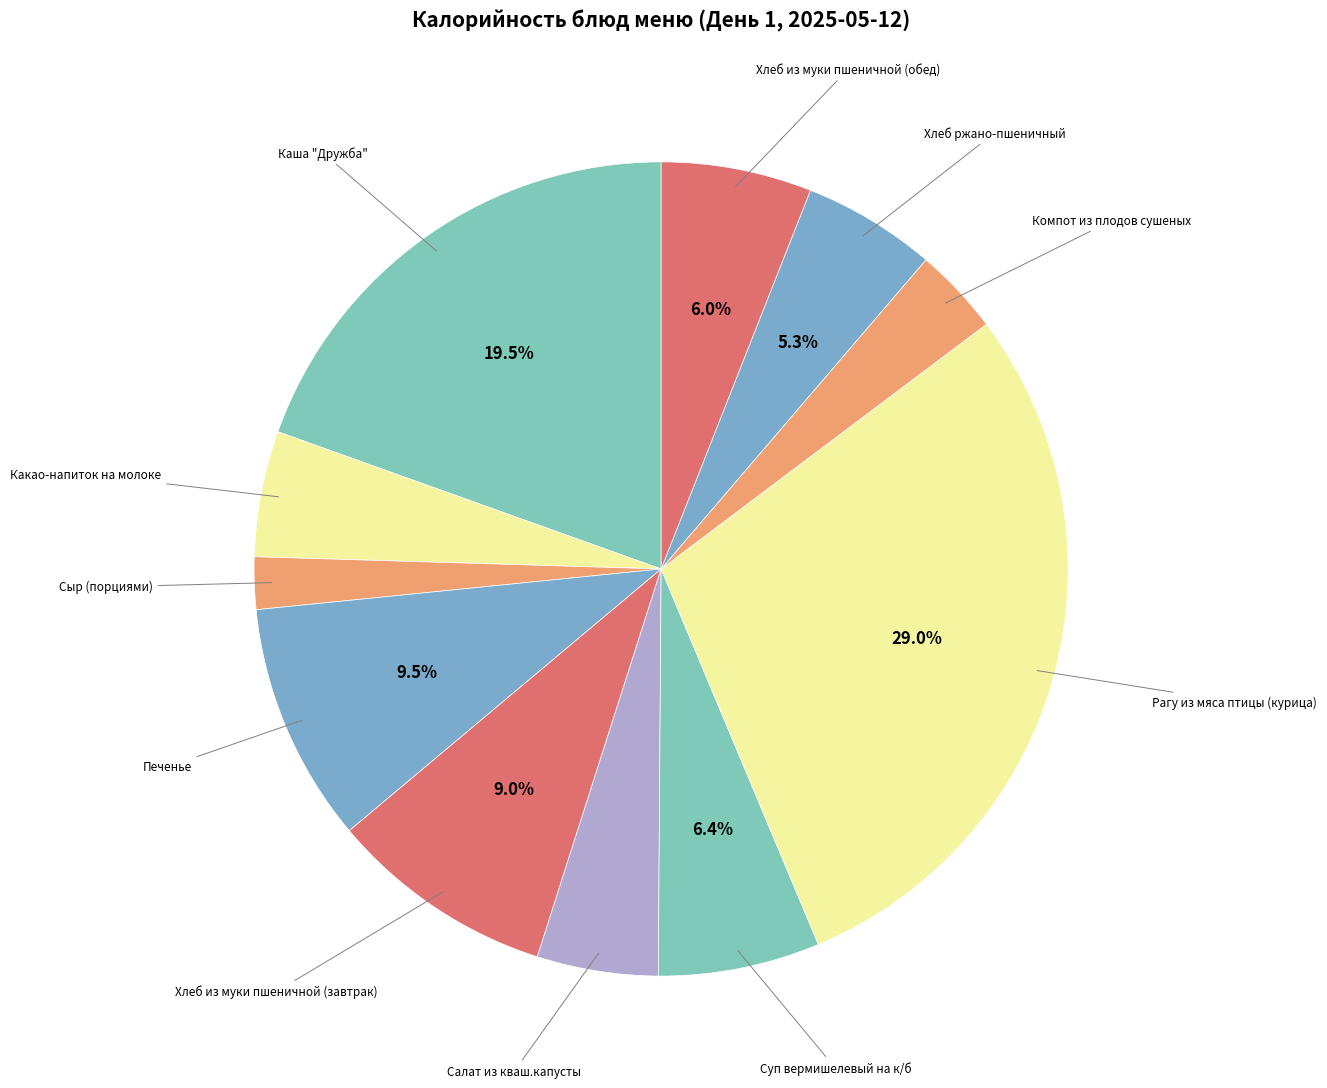

To the nearest percent, what is the difference between the largest and smallest slice percentages?

27%